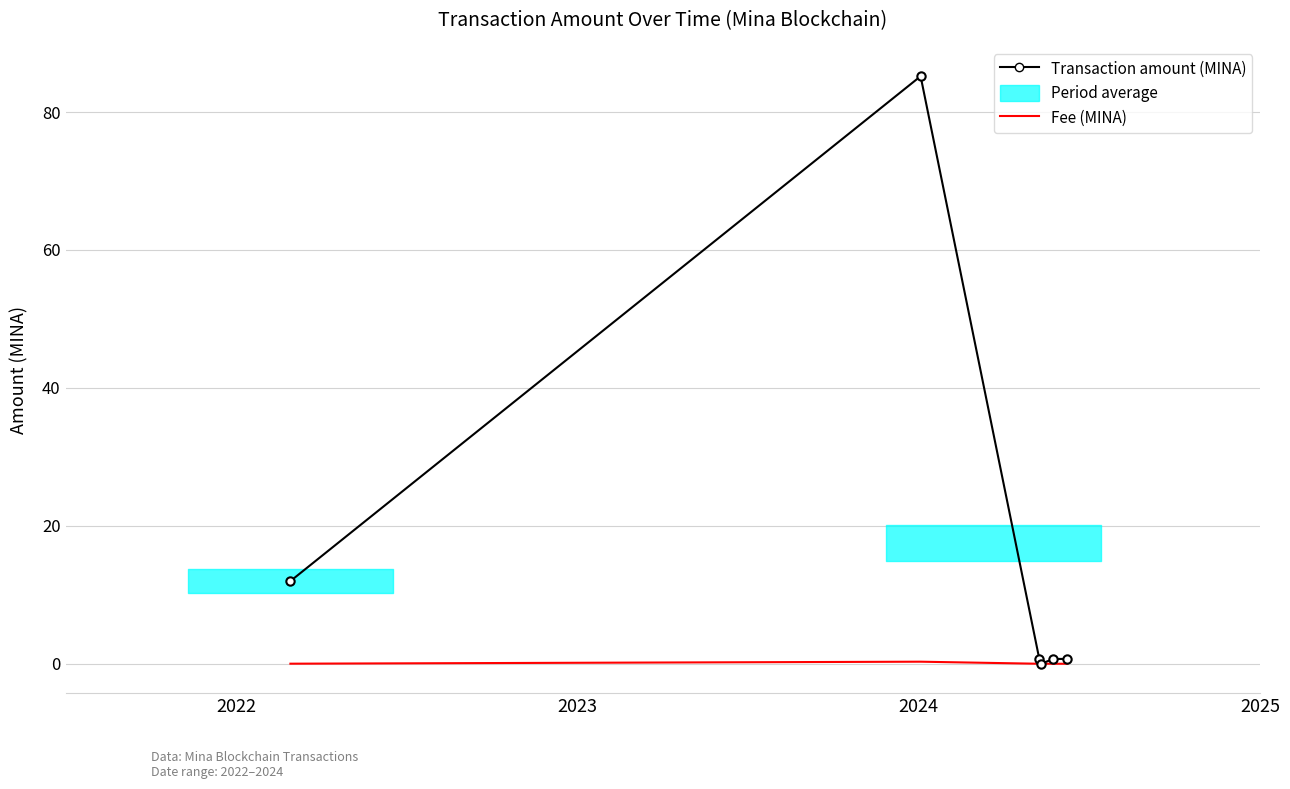

List the series in order of their overall mean, highest first.

Transaction amount (MINA), Fee (MINA)